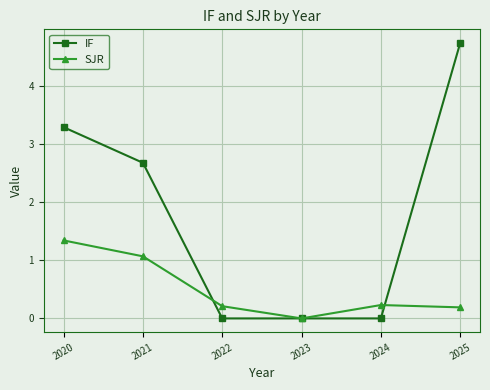

What are all the series names shown in the legend?

IF, SJR